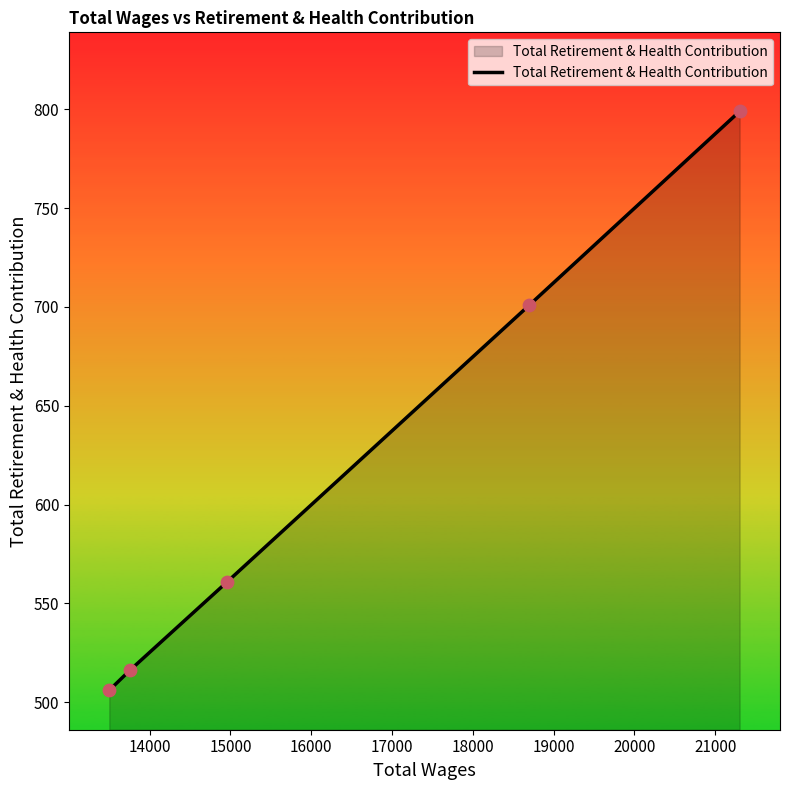

What is the sum of all values?

3083